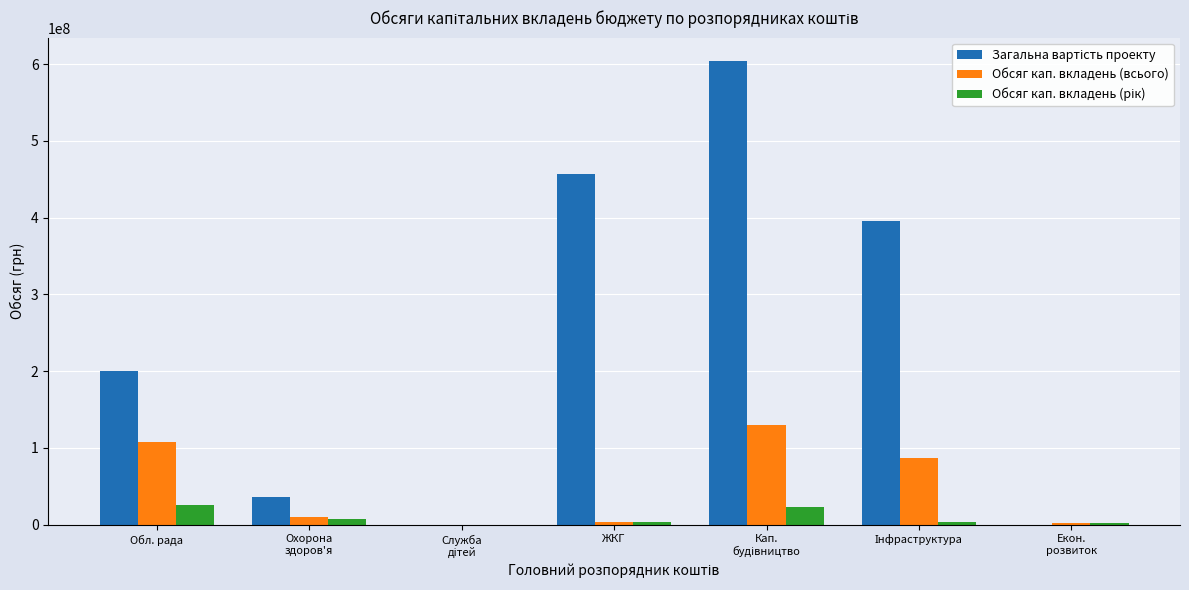

What is the highest value of the Обсяг кап. вкладень (всього) series?

129798125